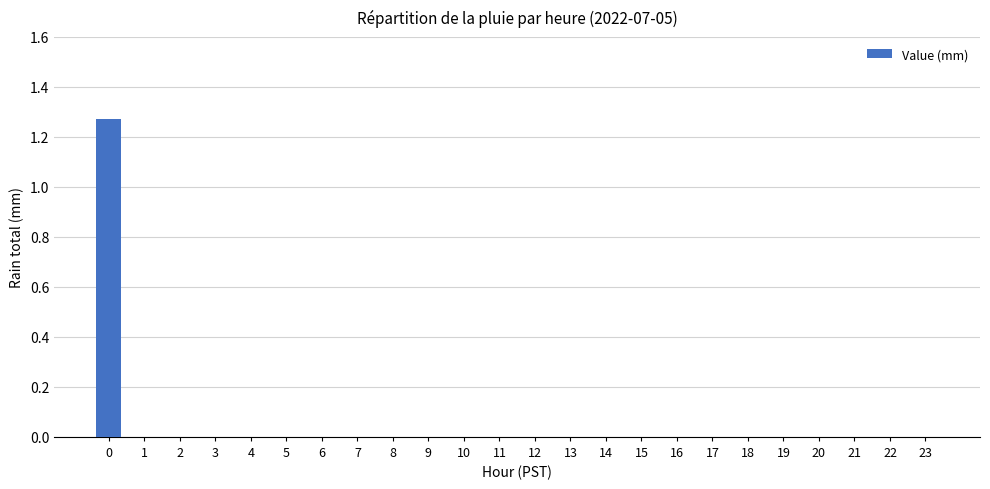

The value at 13 is -0.5. True or false?

False